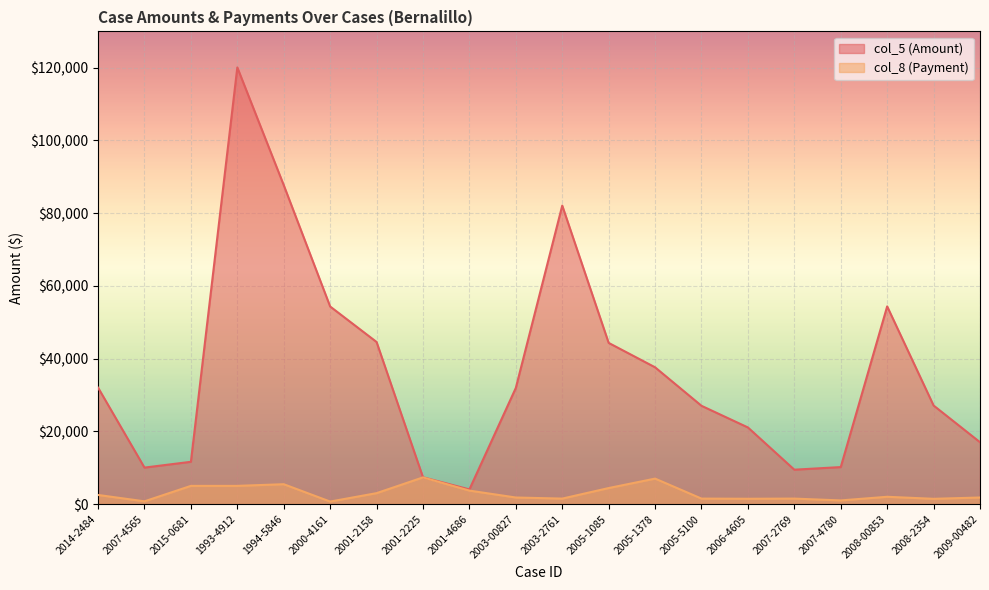

What is the sum of the col_5 (Amount) values at 2005-5100 and 2000-4161?

81357.5